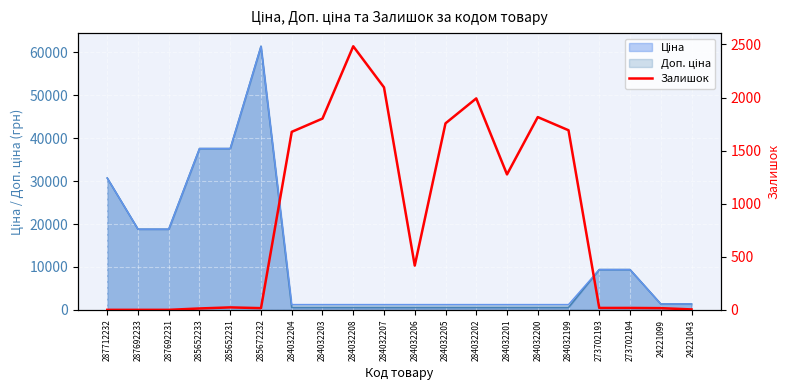

What is the label of the 11th point from the left?

284032206